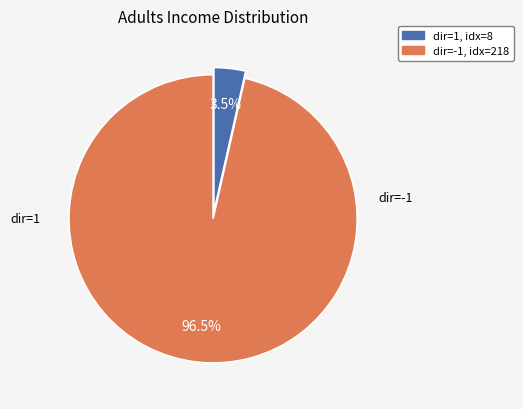

Does any single category account for the majority?

Yes